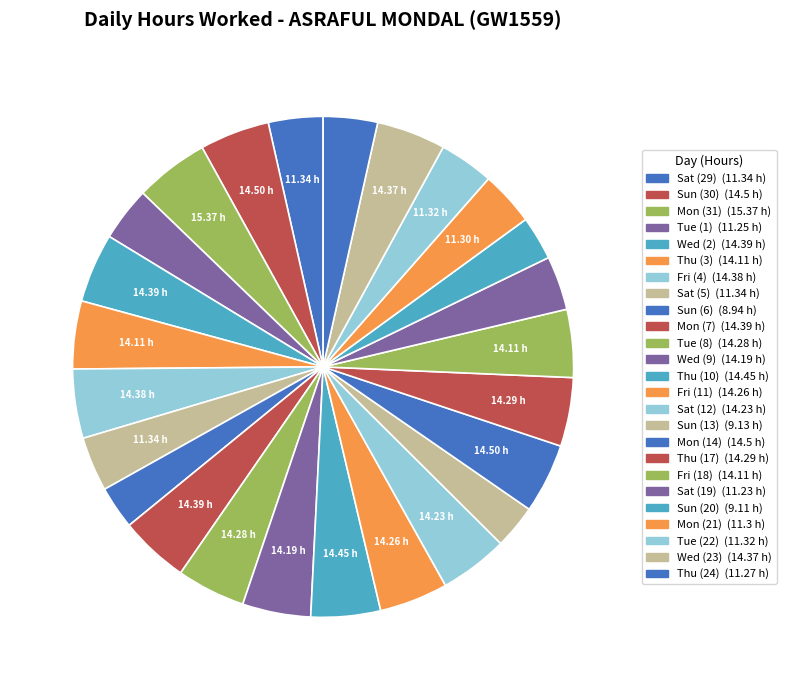

How many slices are in this pie chart?

25